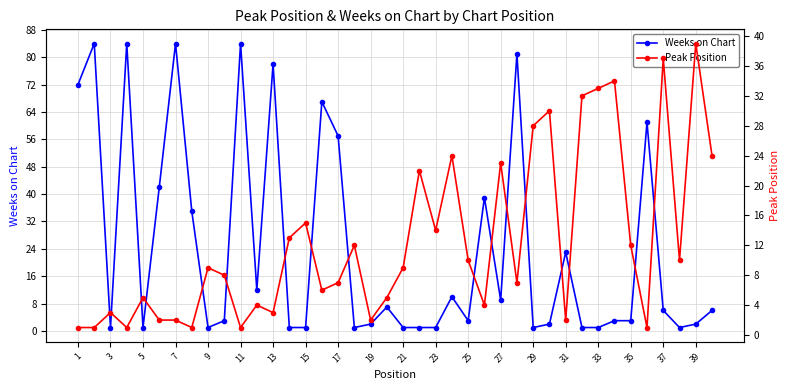

At how many categories does at least one series exceed 44?

10